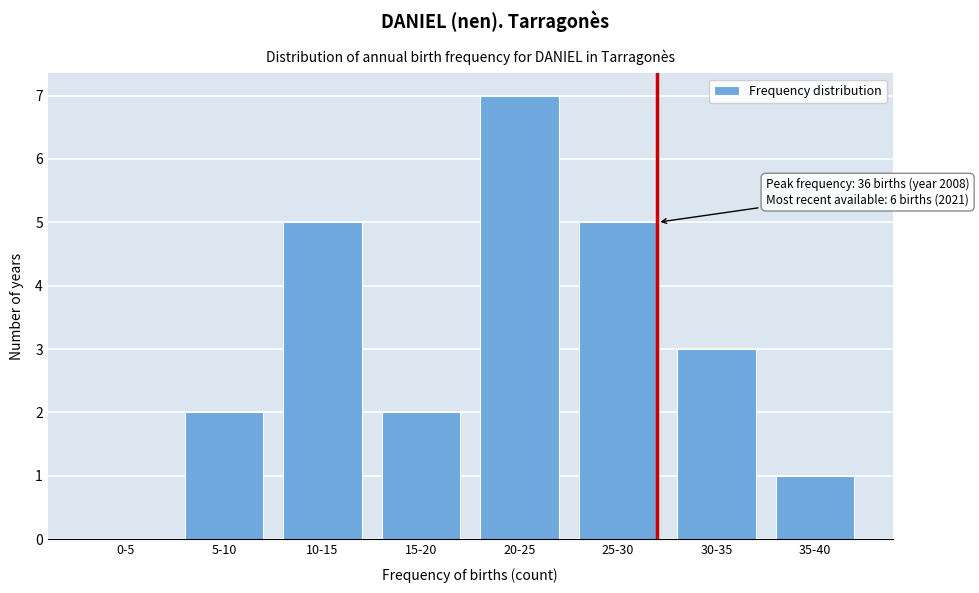

Reading left to right, what are all the values shown in this chart?

0-5=0	5-10=2	10-15=5	15-20=2	20-25=7	25-30=5	30-35=3	35-40=1